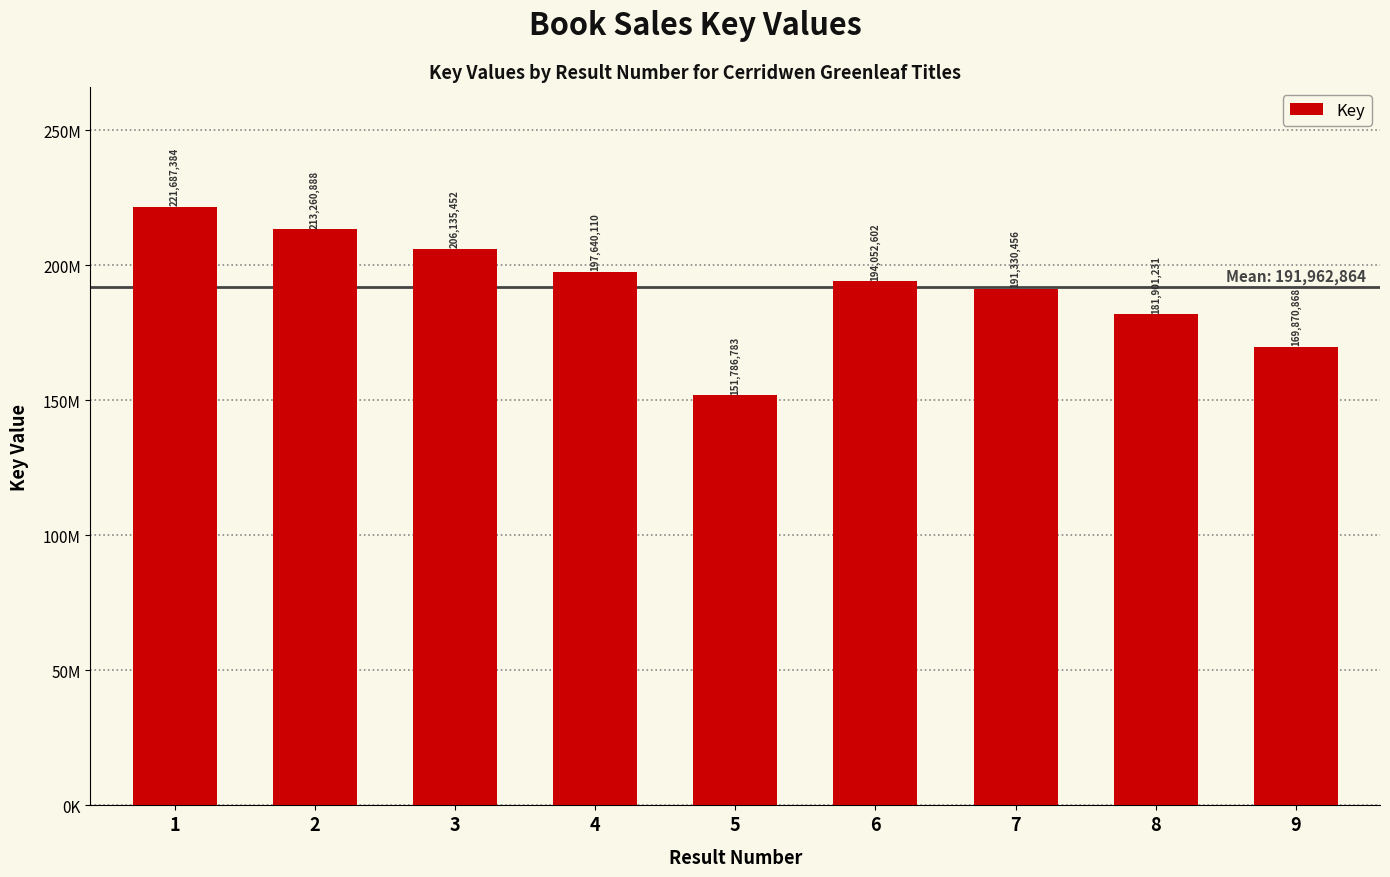

The chart shows a value of 151786783 at 5. True or false?

True